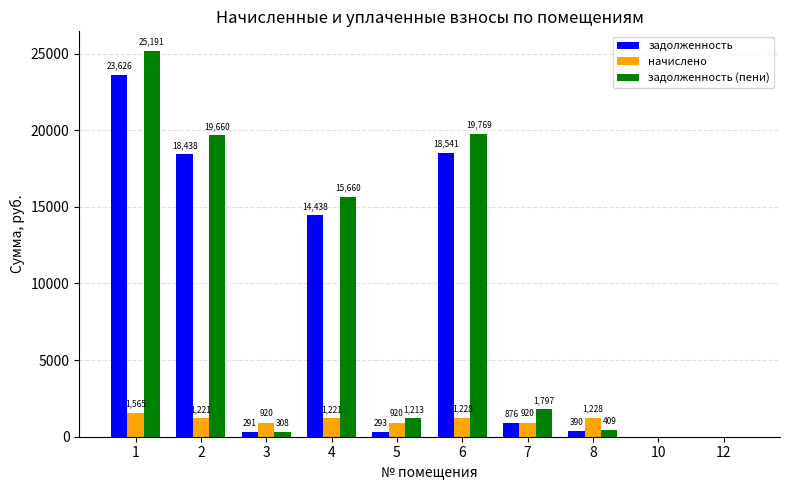

At which label is задолженность closest to 11812?

4